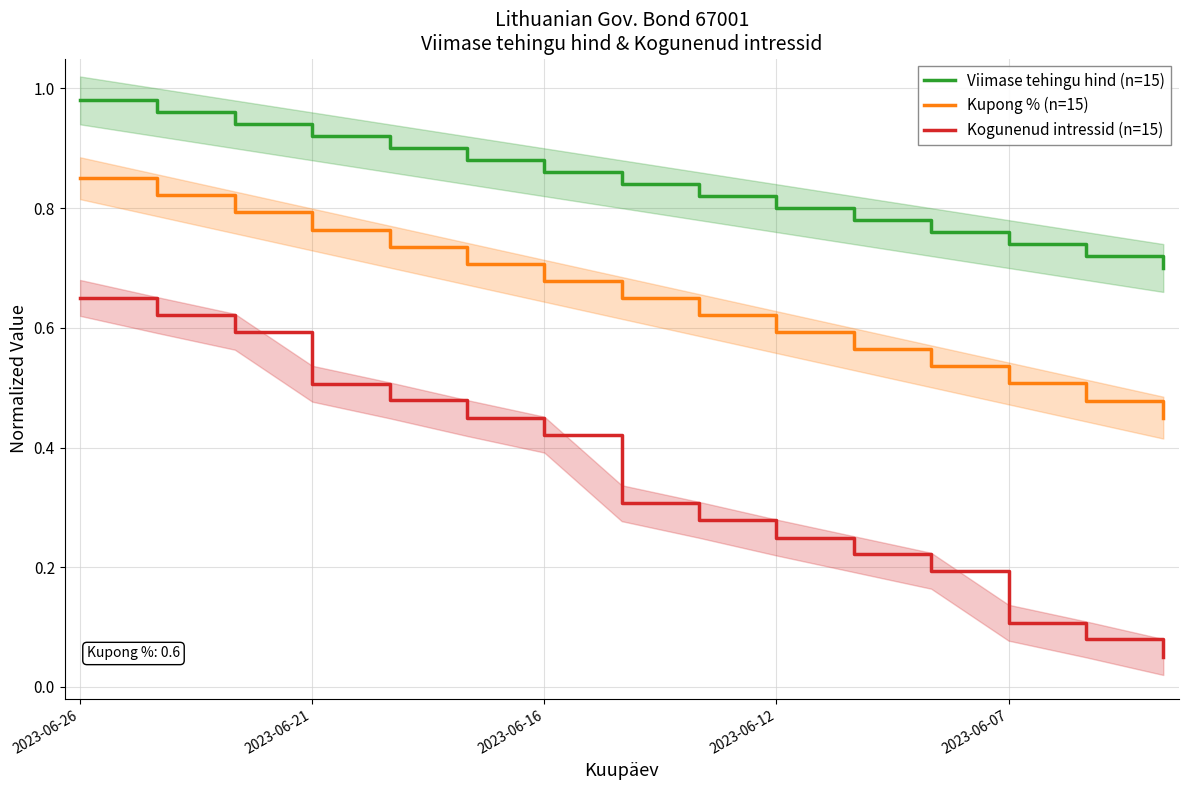

Is it true that Viimase tehingu hind (n=15) equals 1.6 at 2023-06-12?

False